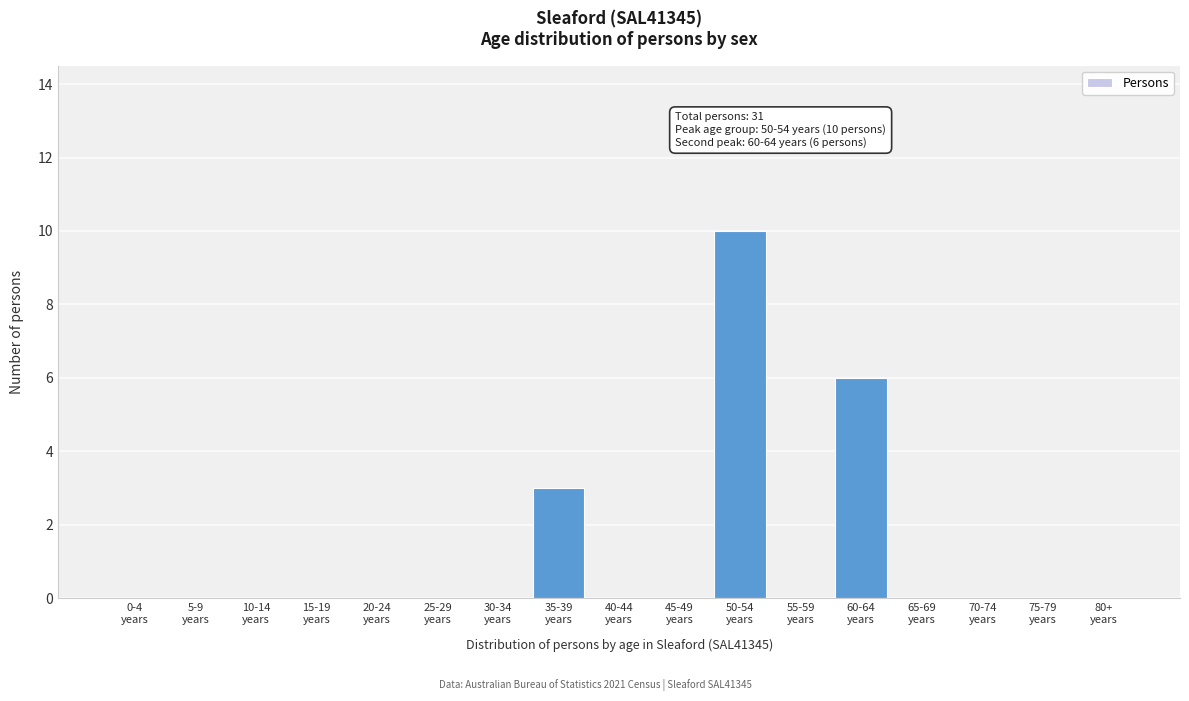

What is the sum of all values?

19